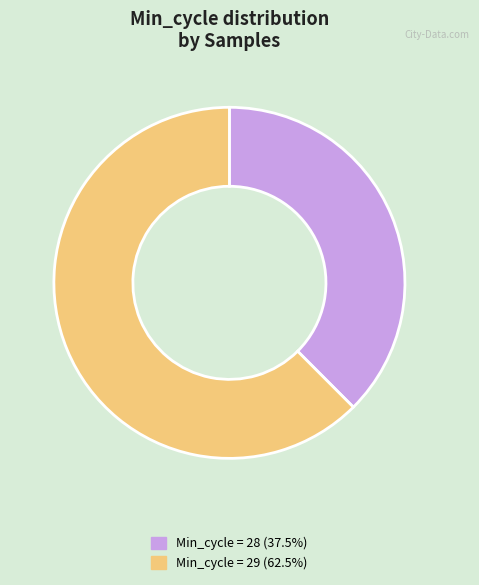

What is the ratio of the value at Min_cycle = 29 (62.5%) to the value at Min_cycle = 28 (37.5%)?

1.7